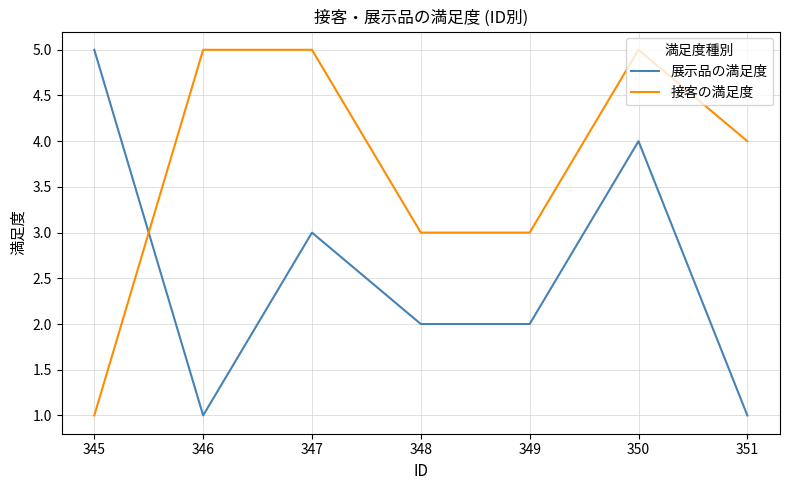

What is the sum of all 展示品の満足度 values?

18